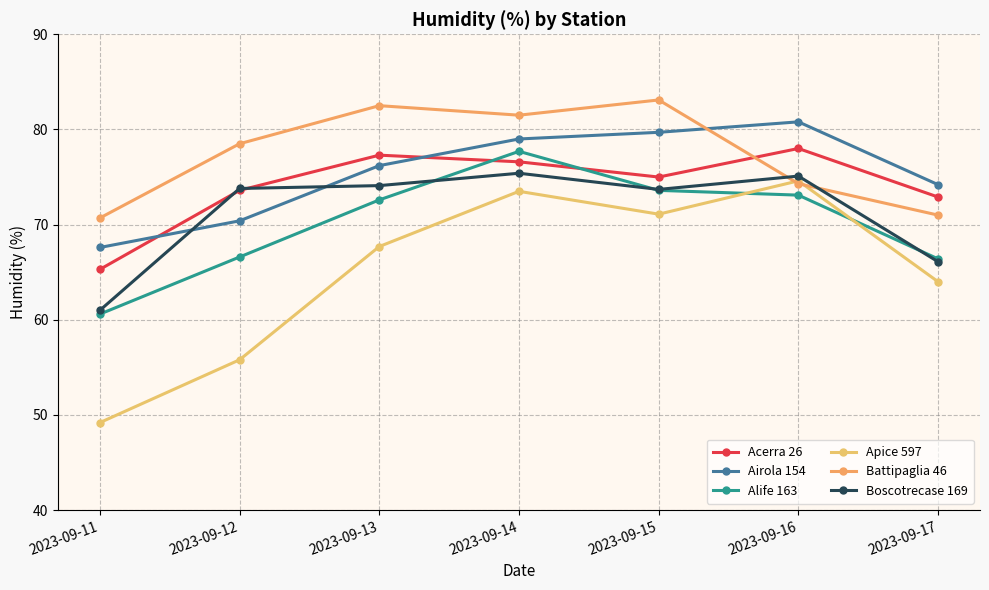

What is the difference between the Airola 154 values at 2023-09-12 and 2023-09-17?

3.8